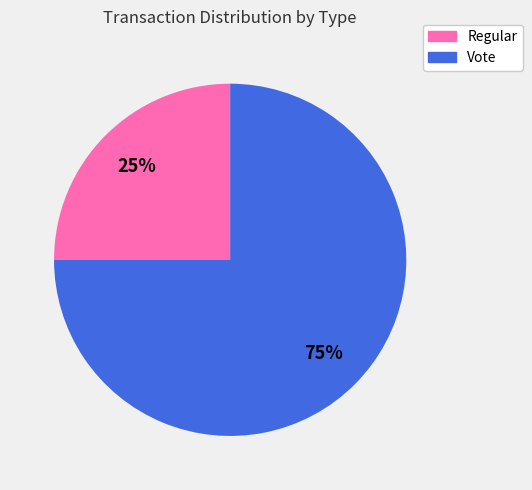

Is Regular the majority of the pie?

No